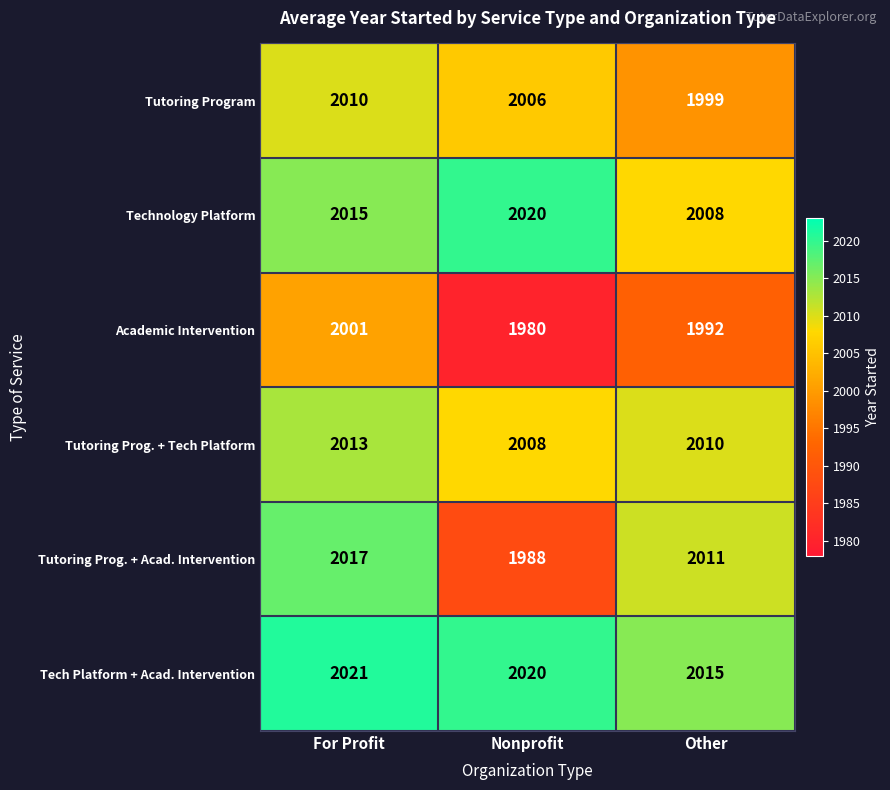

Read the Tutoring Program value at Nonprofit.

2006